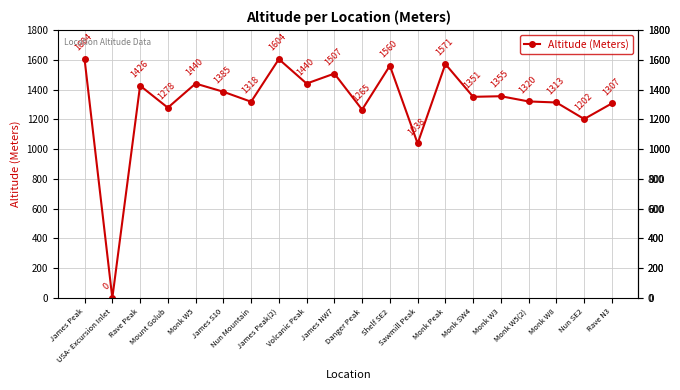

Reading left to right, what are all the values shown in this chart?

1604	0	1426	1278	1440	1385	1318	1604	1440	1507	1265	1560	1038	1571	1351	1355	1320	1313	1202	1307